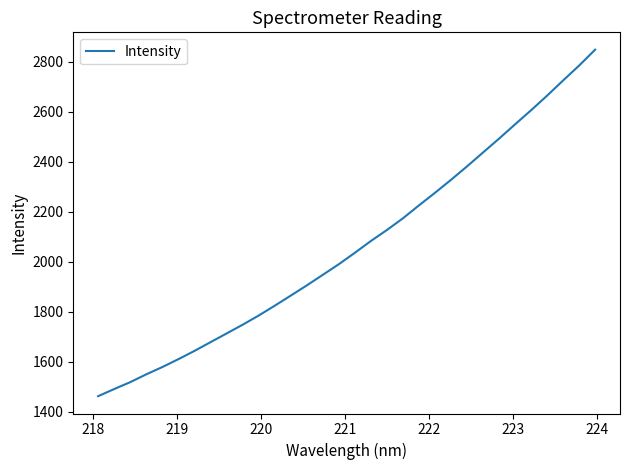

What is the minimum value shown in the chart?

1461.5